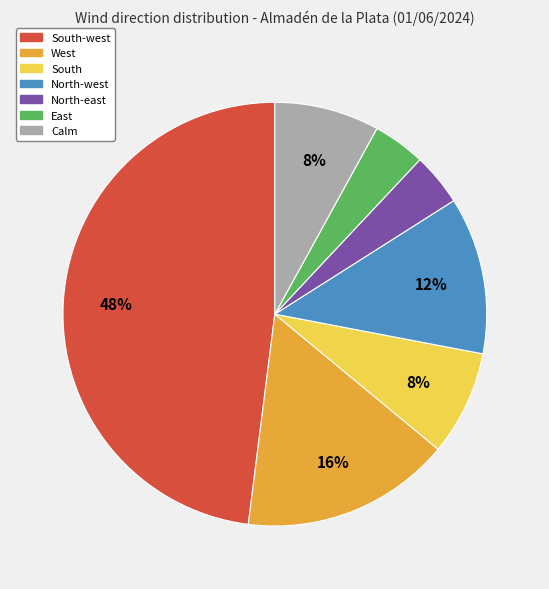

Does any single category account for the majority?

No